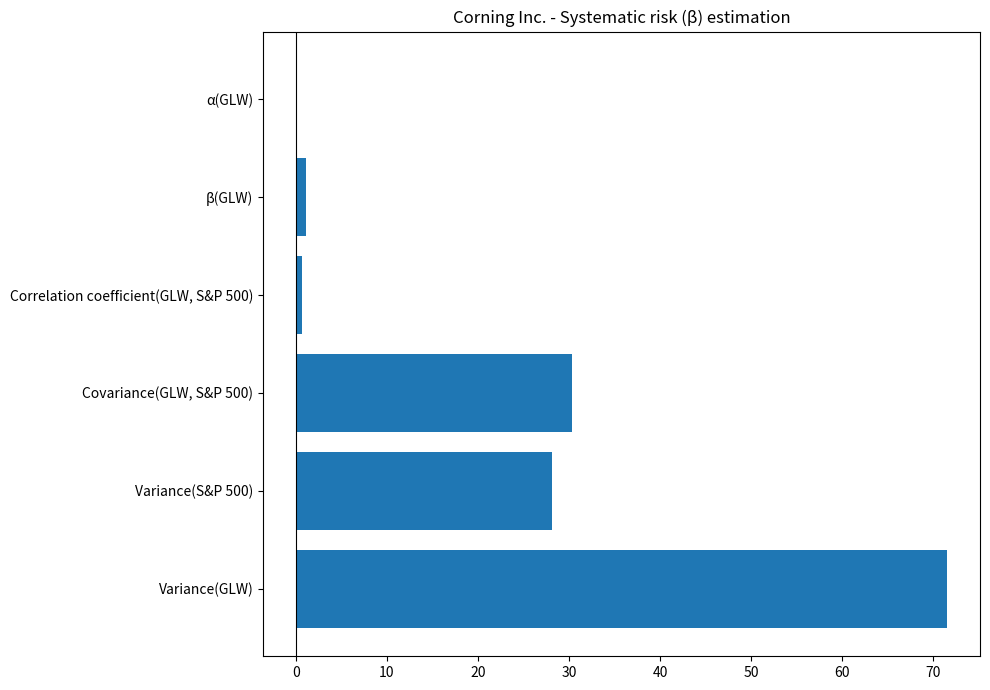

True or false: the data shows 39.8 at Variance(S&P 500).

False